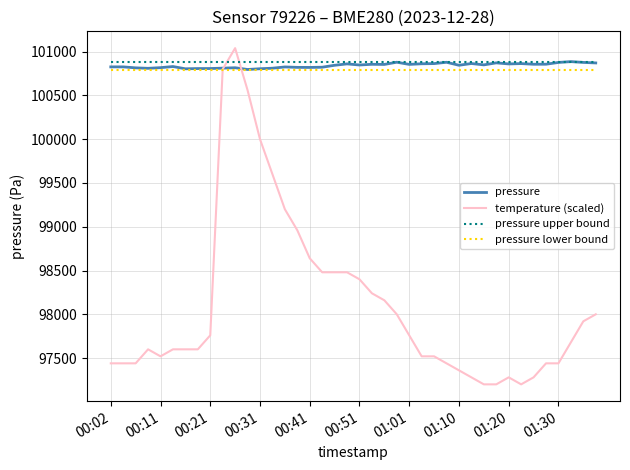

What is the minimum value shown in the chart?

97200.0